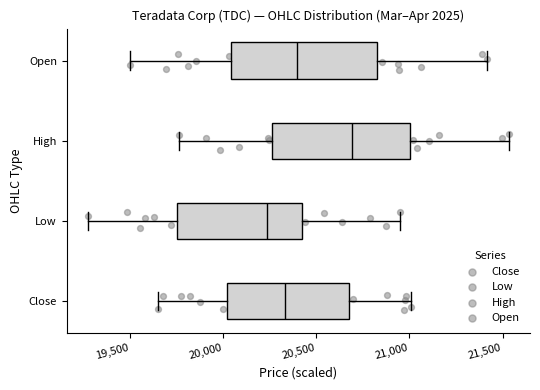

Reading bottom to top, transcribe this box plot: for each box, give where its median line is, the range the box spans, and where its two whiskers end, as read against the x-axis. The values are not printed on the chart, so give them approximately, as read against the axis.

Close: median 20350, box 20000 to 20700, whiskers 19650 to 21000
Low: median 20250, box 19750 to 20400, whiskers 19300 to 20950
High: median 20700, box 20250 to 21000, whiskers 19750 to 21550
Open: median 20400, box 20050 to 20850, whiskers 19500 to 21400